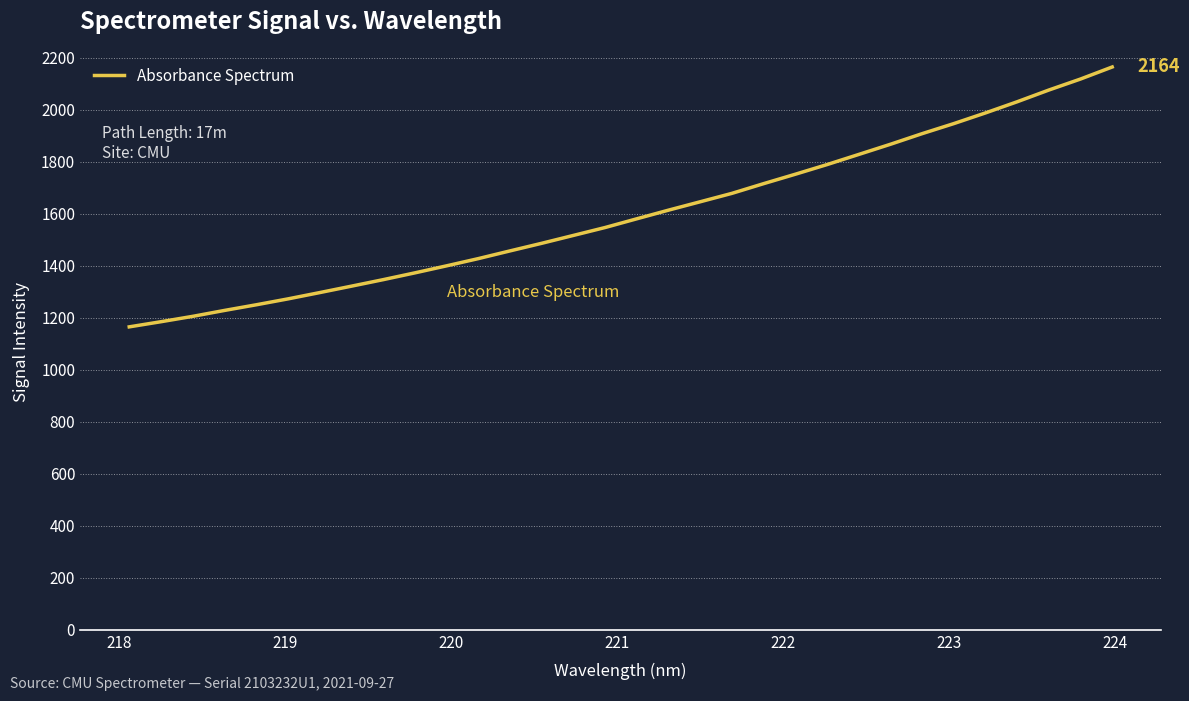

Reading left to right, what are all the values shown in this chart?

1164.9	1184.8	1205.4	1228.1	1249.8	1272.5	1296.7	1321.4	1346.4	1372.6	1399.6	1427.4	1457.1	1486.3	1516.6	1547.0	1580.6	1613.8	1646.0	1678.4	1715.7	1751.9	1789.0	1828.0	1867.1	1907.9	1946.6	1987.6	2030.5	2075.6	2118.0	2164.2